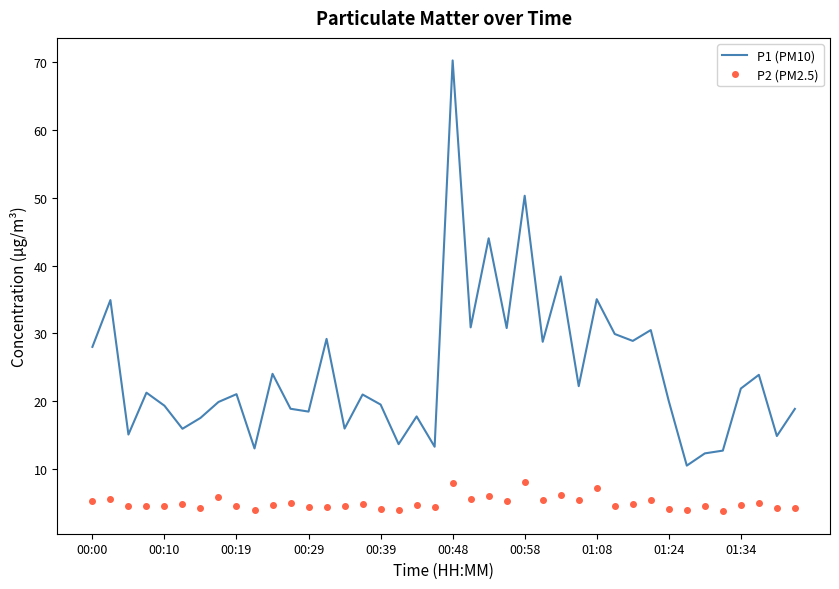

List the series in order of their peak value, lowest first.

P2 (PM2.5), P1 (PM10)